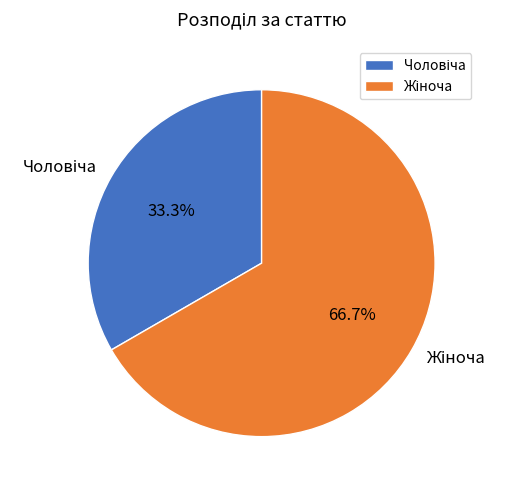

Does any single category account for the majority?

Yes